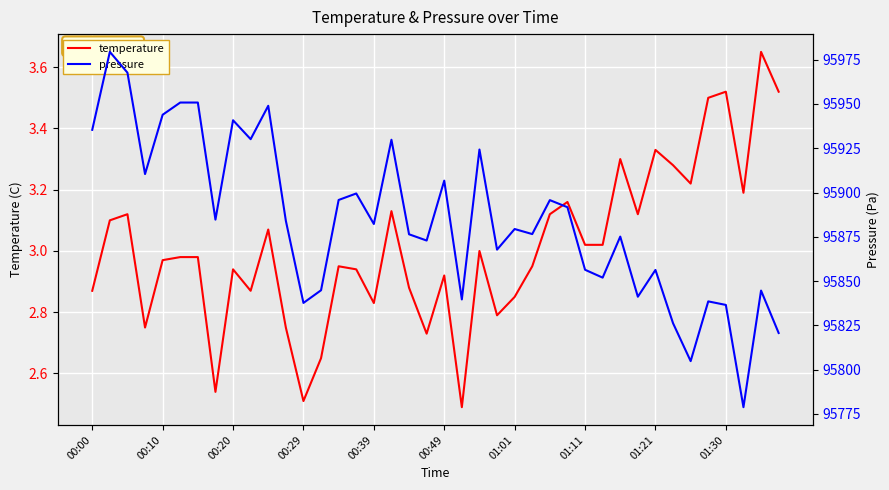

How many interior local peaks does the temperature series have?

12